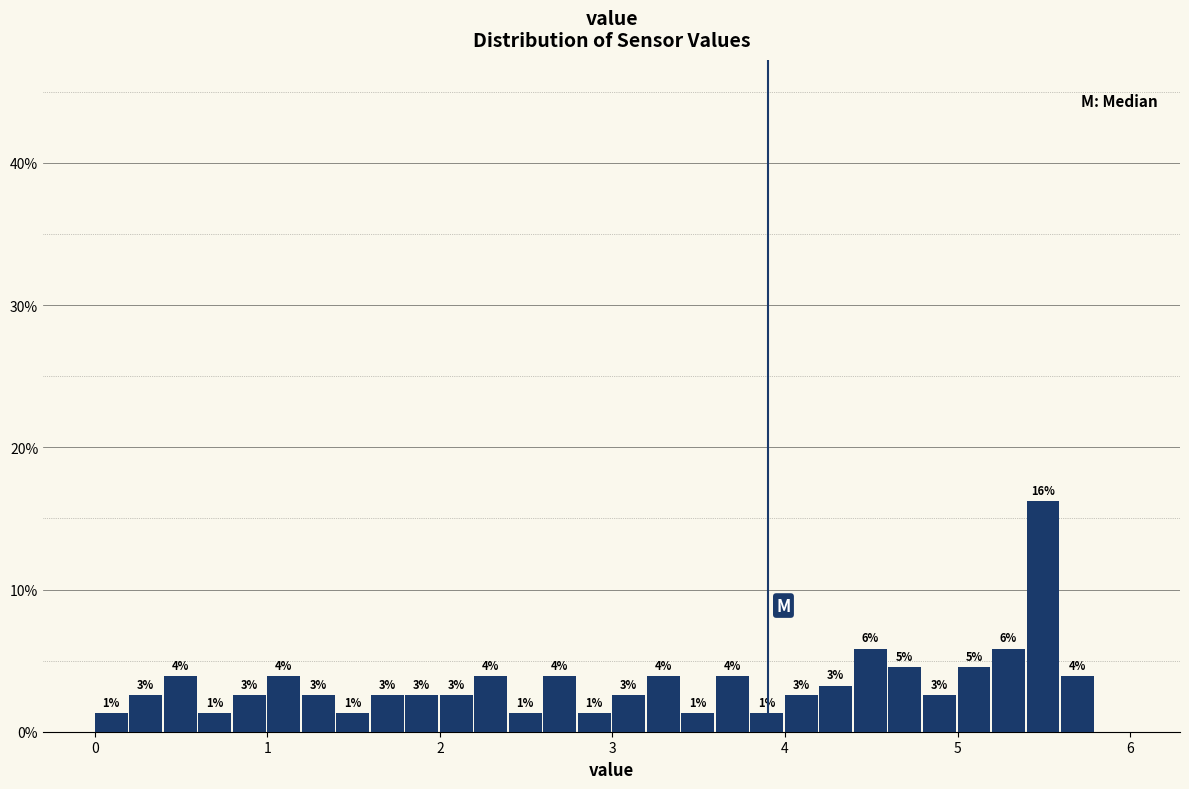

Read against the x-axis, roughly where is the centre of the tallest bar?

5.5